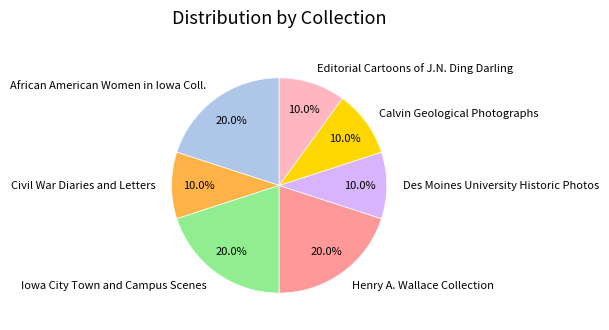

Combined, what portion of the pie is Iowa City Town and Campus Scenes and Calvin Geological Photographs?

30.0%